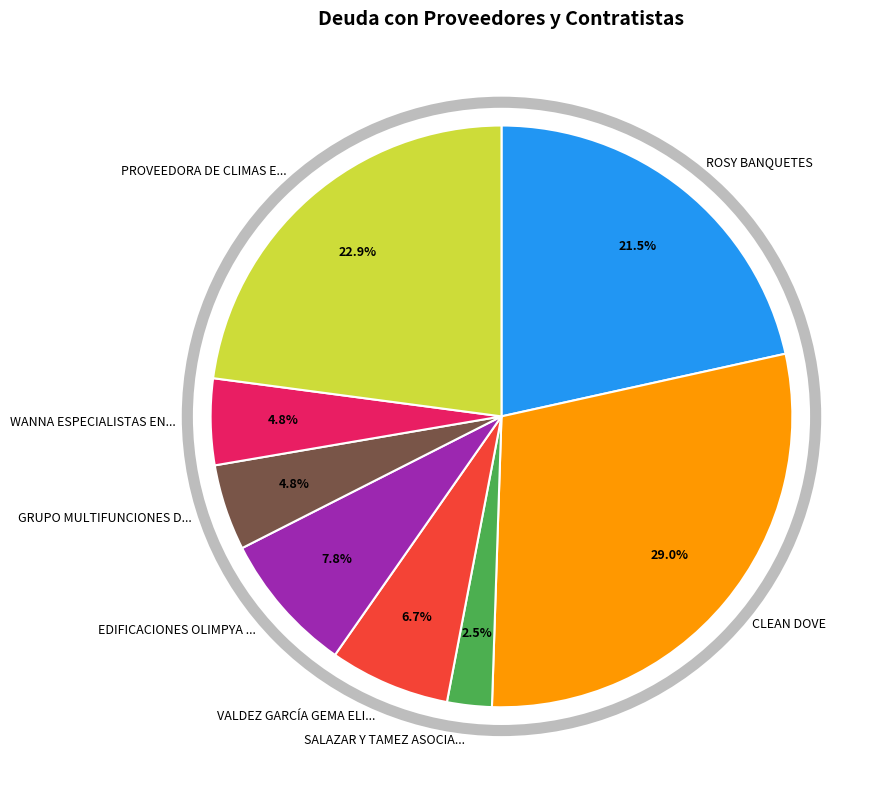

What percentage do PROVEEDORA DE CLIMAS E... and VALDEZ GARCÍA GEMA ELI... together represent?

29.6%